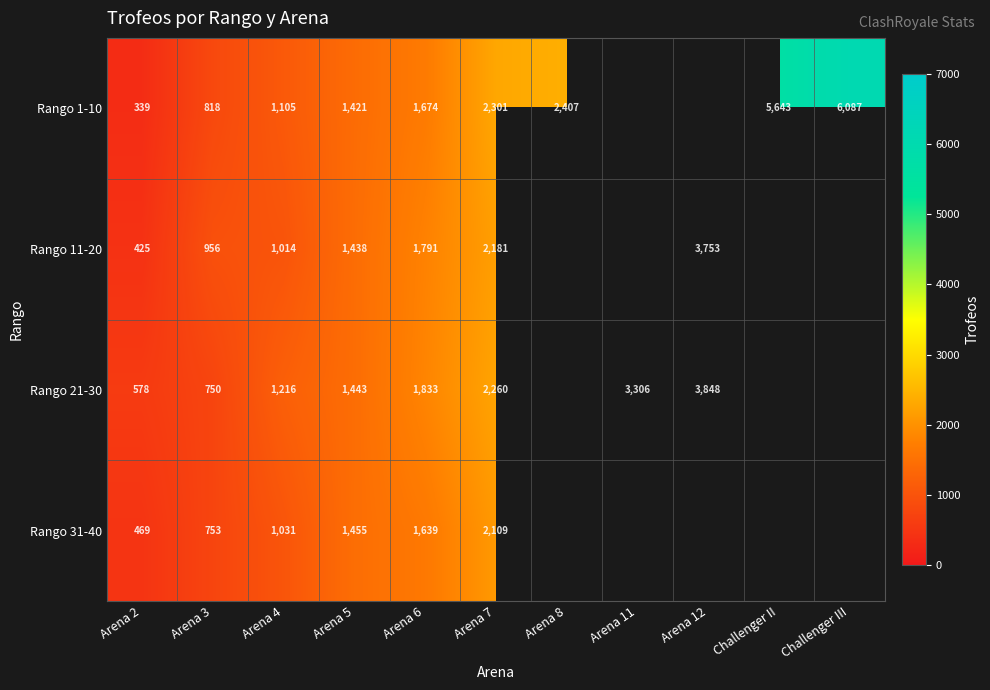

Is the value of Rango 1-10 at Arena 12 greater than the value of Rango 11-20 at Arena 6?

No